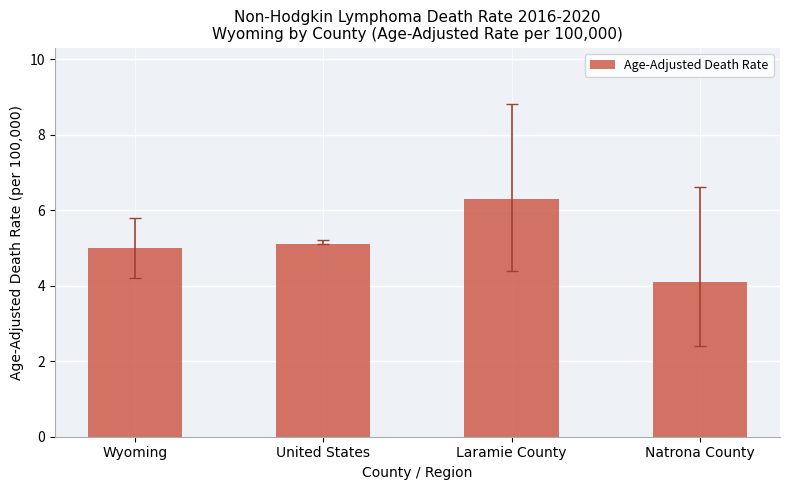

Between Laramie County and United States, which is larger?

Laramie County